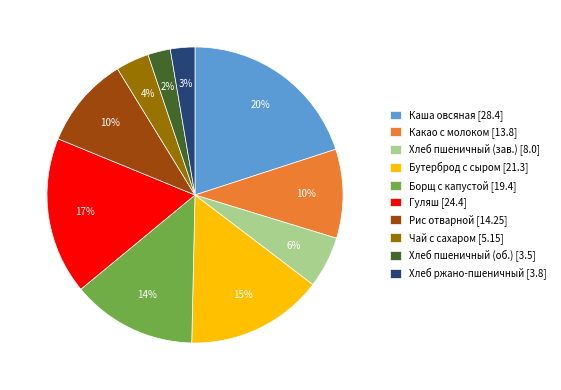

How many slices are in this pie chart?

10